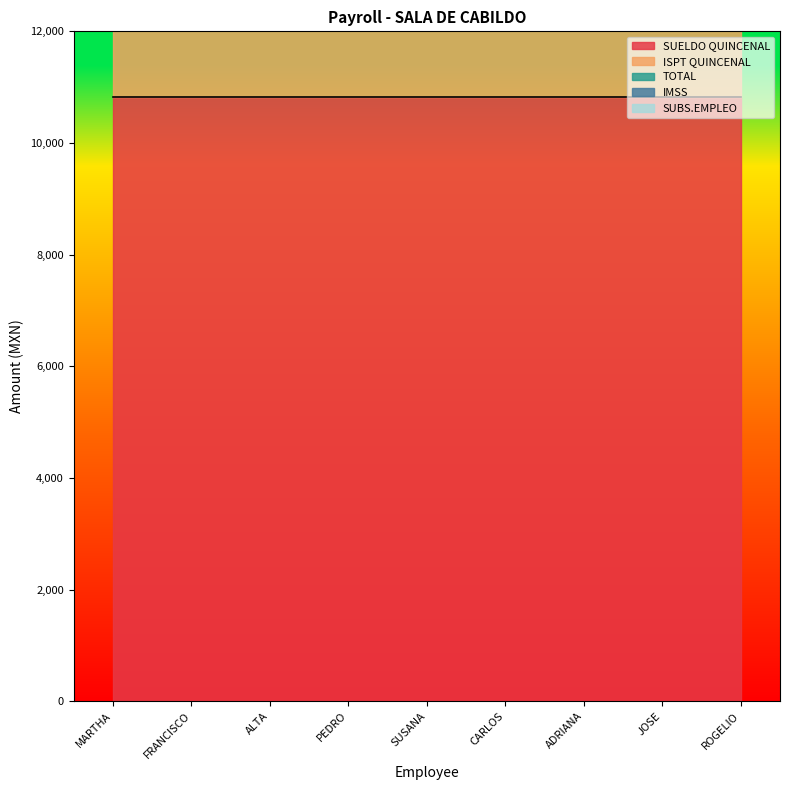

How many distinct data groups are displayed?

5